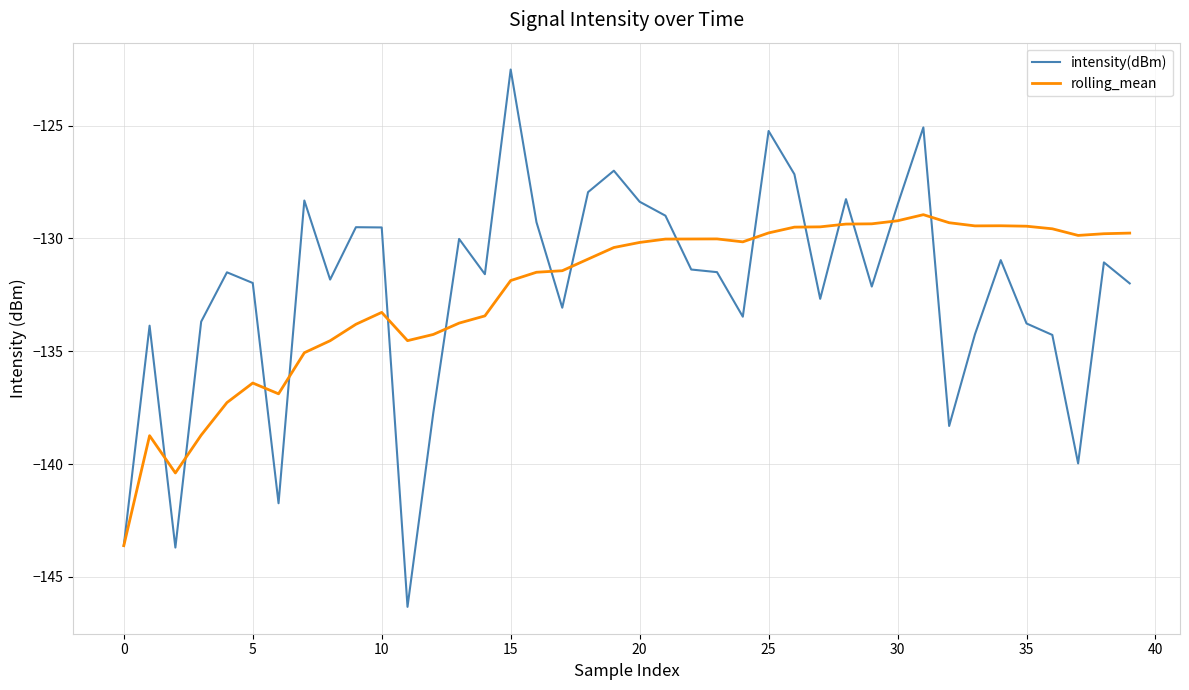

Rank the series by their maximum value, from lowest to highest.

rolling_mean, intensity(dBm)